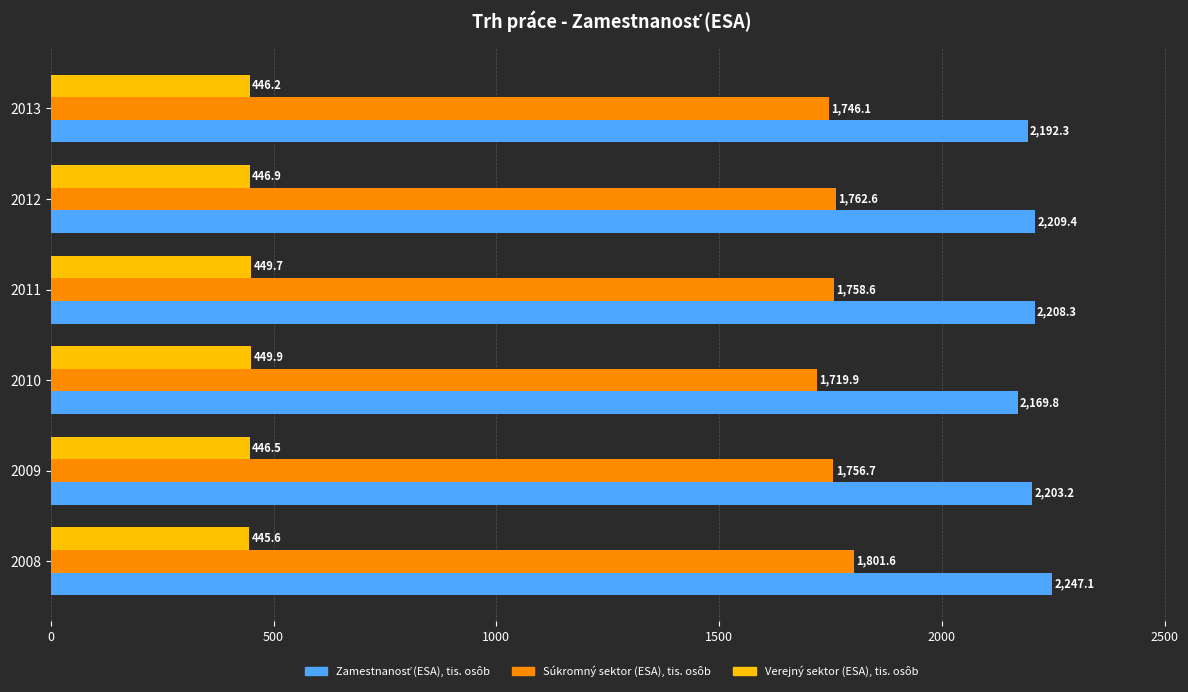

What is the spread (max minus min) of values at 2011?

1758.6